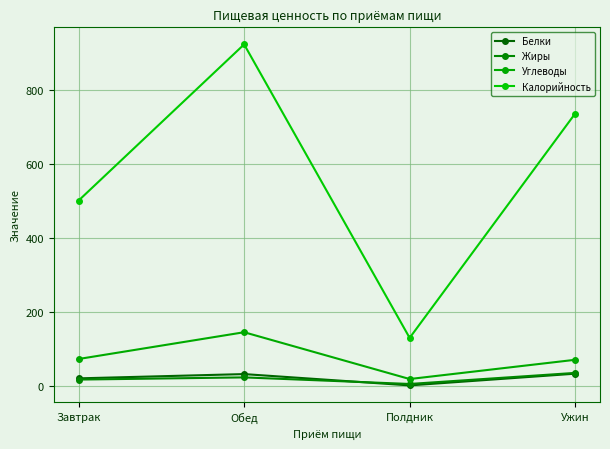

What is the label of the 3rd point from the left?

Полдник